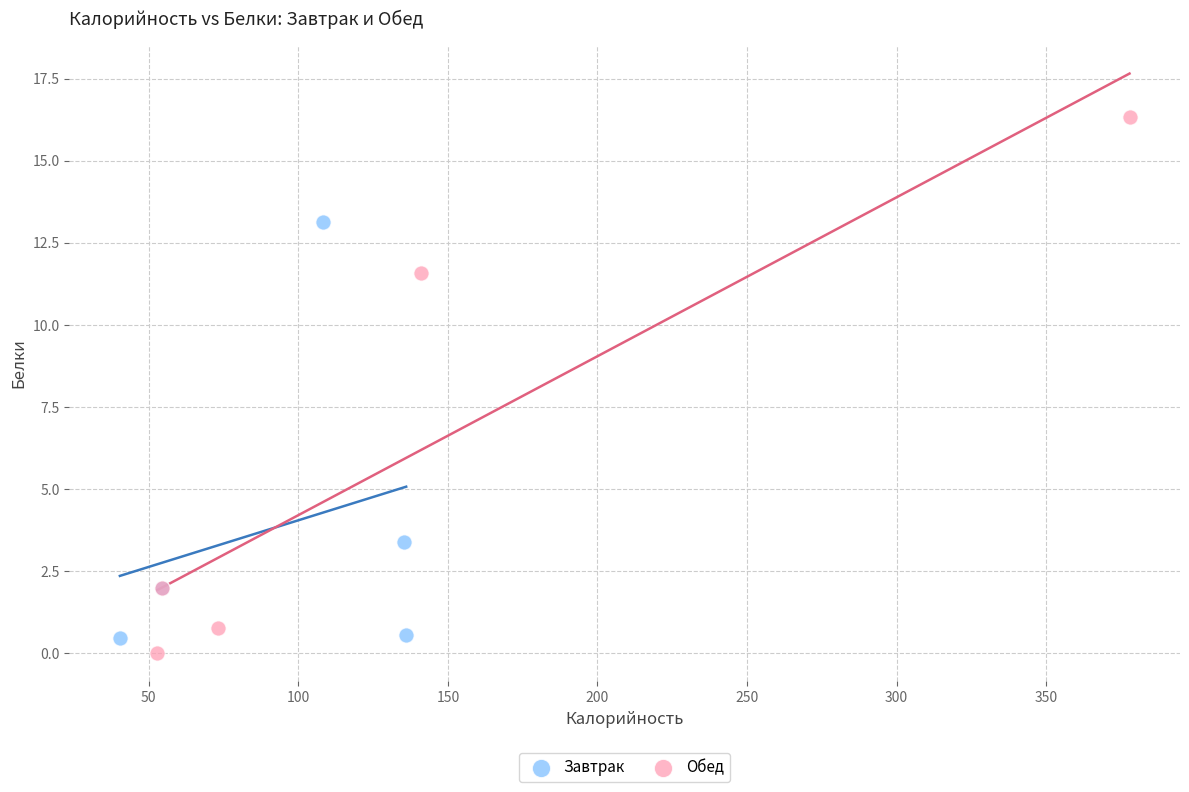

Which series reaches the maximum Y coordinate?

Обед